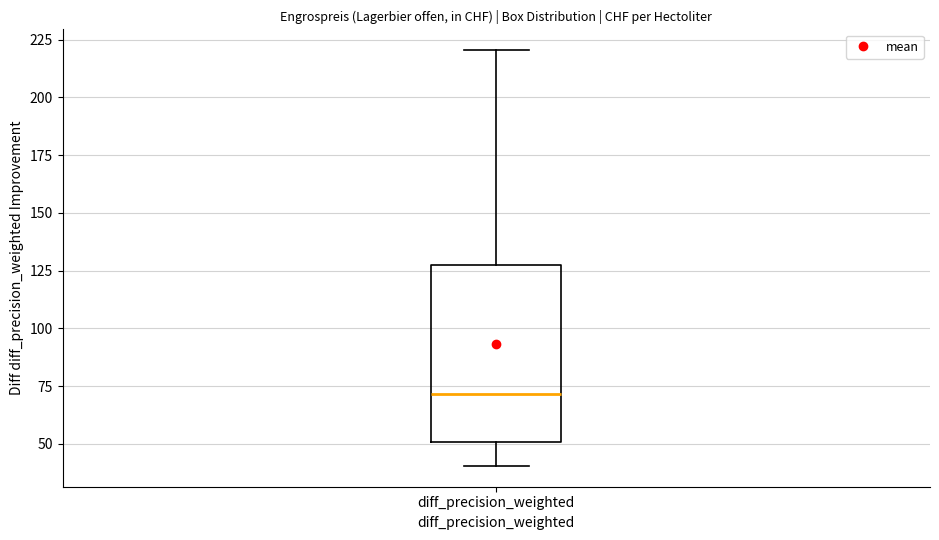

Transcribe this box plot: give where the median line is, the range the box spans, and where the two whiskers end, as read against the y-axis. The values are not printed on the chart, so give them approximately, as read against the axis.

median 70, box 50 to 130, whiskers 40 to 220